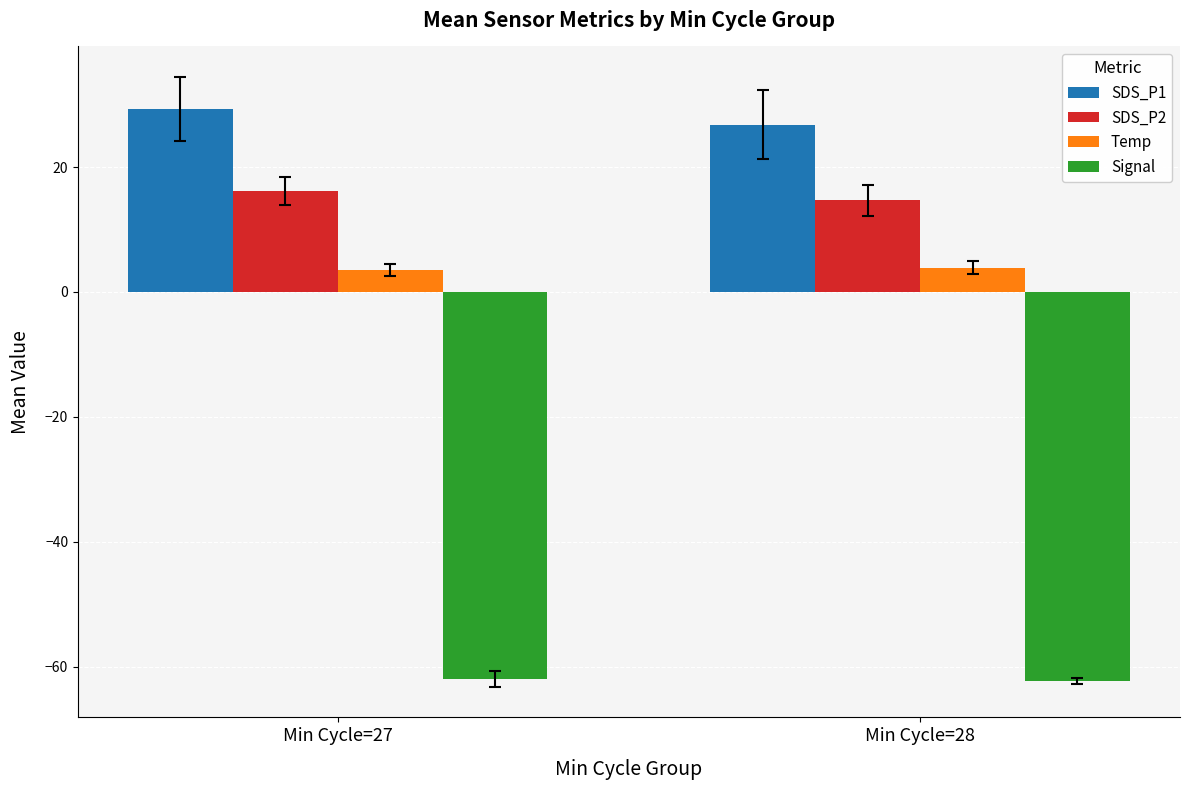

What is the sum of the Temp values at Min Cycle=28 and Min Cycle=27?

7.4